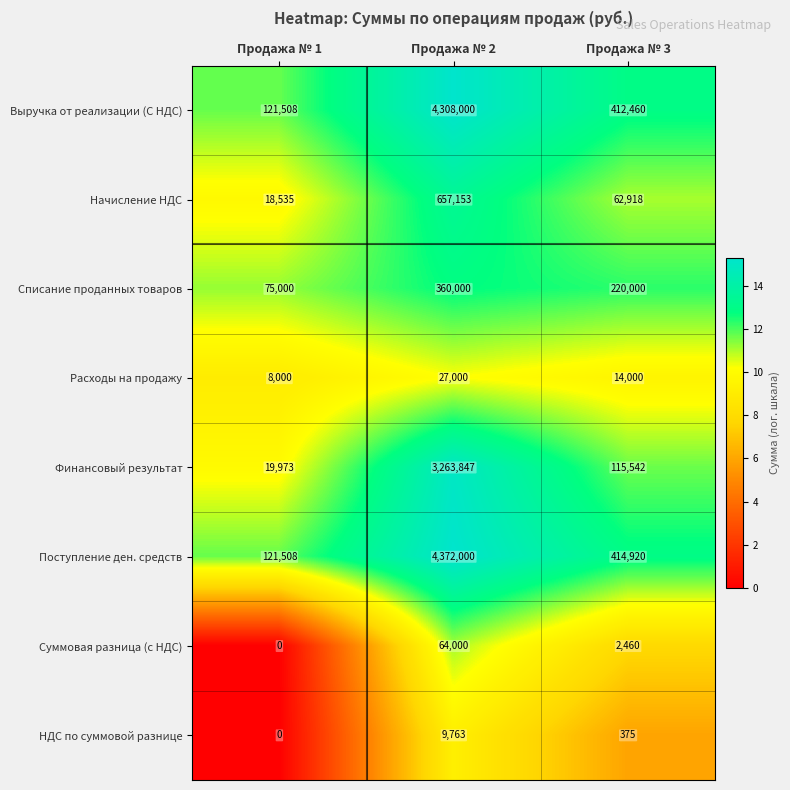

At which category is the sum across all series the highest?

Продажа № 2